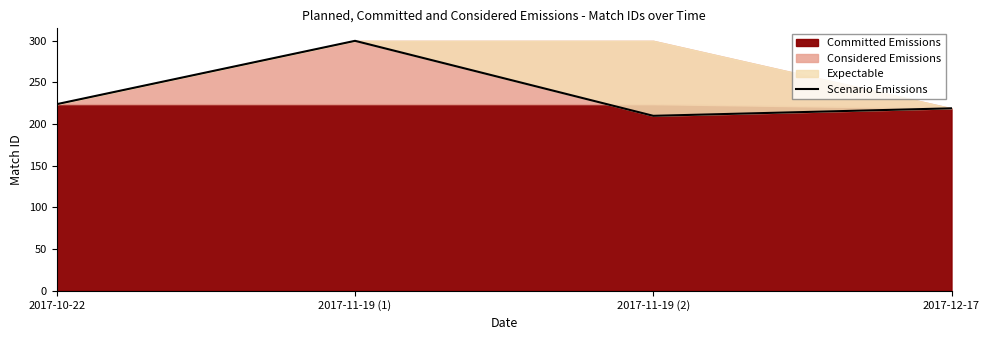

At which label does the data first exceed 224?

2017-11-19 (1)